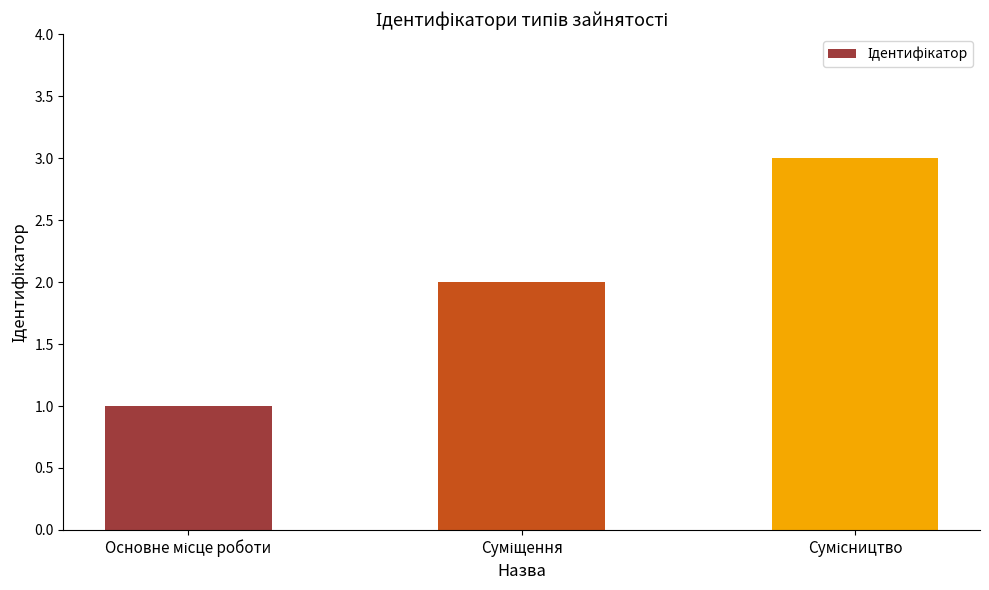

What is the greatest value displayed?

3